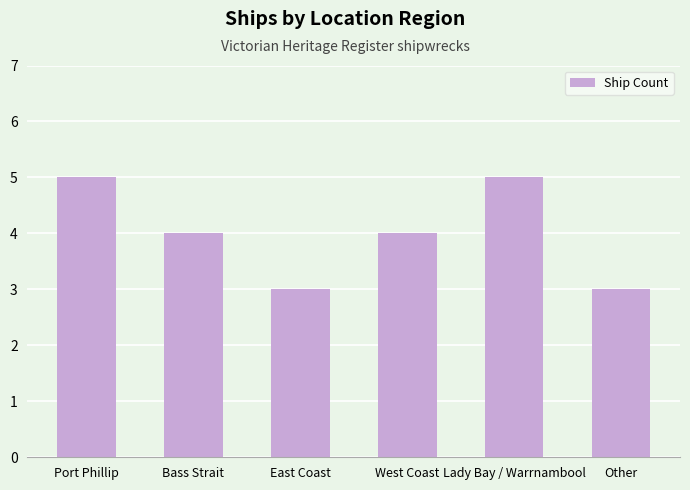

Count the number of categories in the chart.

6